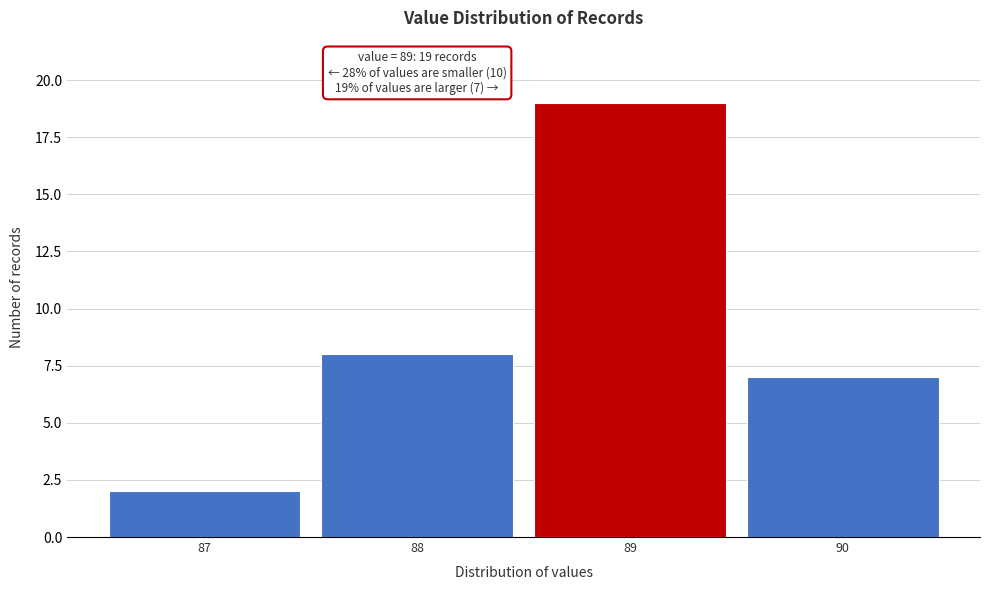

Reading right to left, transcribe all the data shown in this chart.

90=7	89=19	88=8	87=2